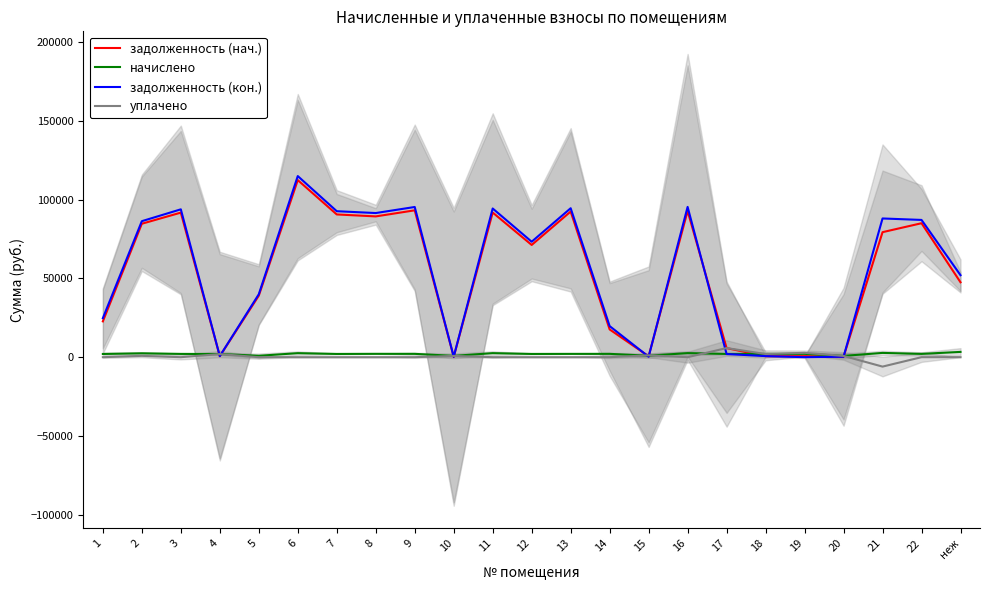

The value of уплачено at 21 is -9372.4. True or false?

False